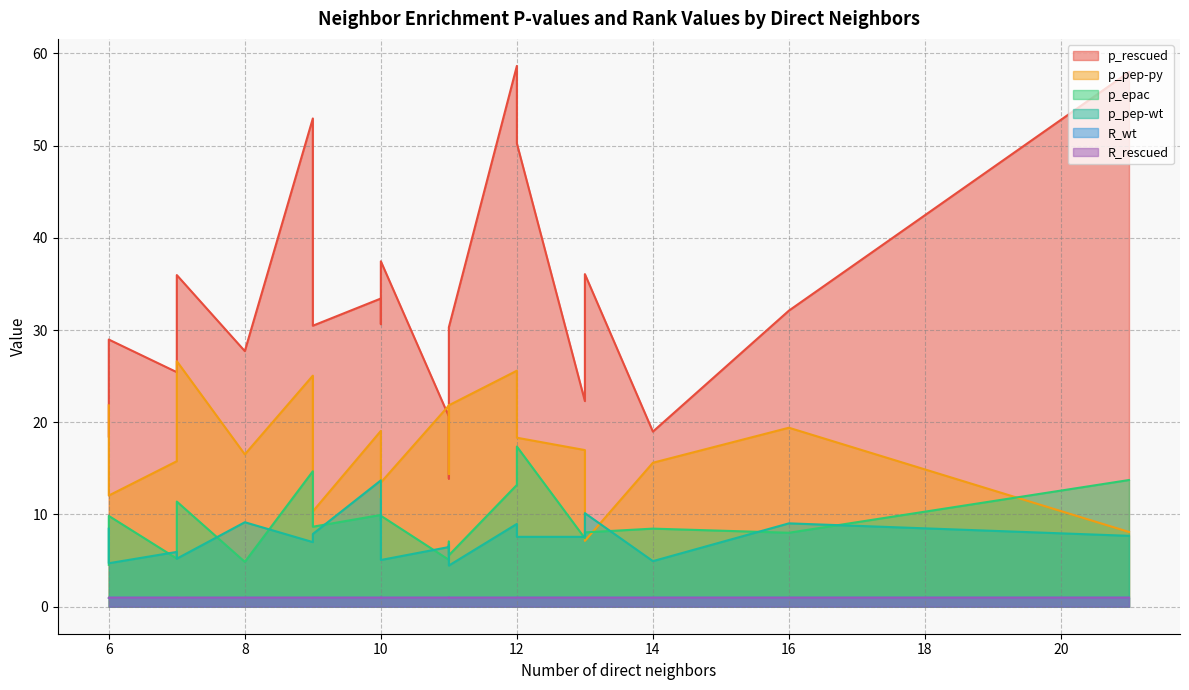

What is the total value across all series at 12?

108.4